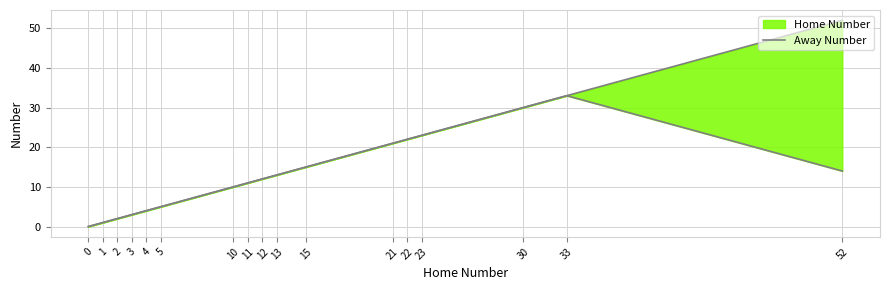

True or false: the data shows 33 at 33.

True